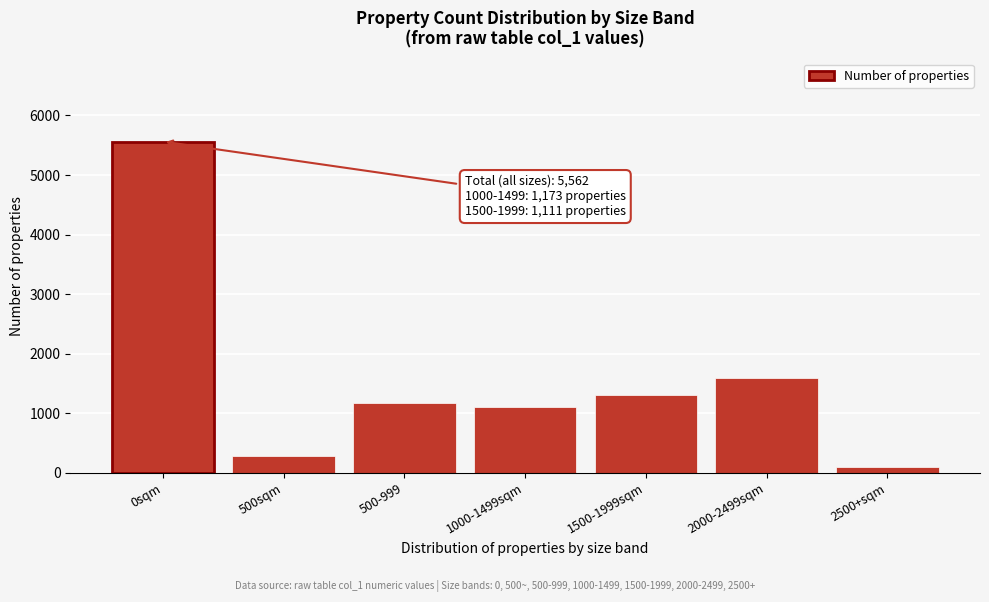

Reading left to right, transcribe all the data shown in this chart.

0sqm=5562	500sqm=289	500-999=1173	1000-1499sqm=1111	1500-1999sqm=1303	2000-2499sqm=1590	2500+sqm=96